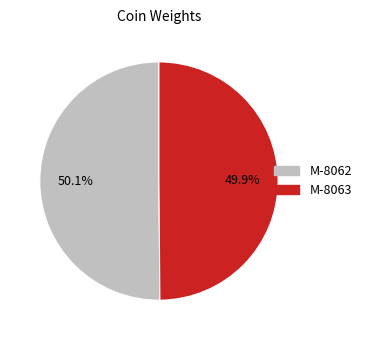

Approximately how many times larger is the value at M-8062 compared to M-8063?

1.0